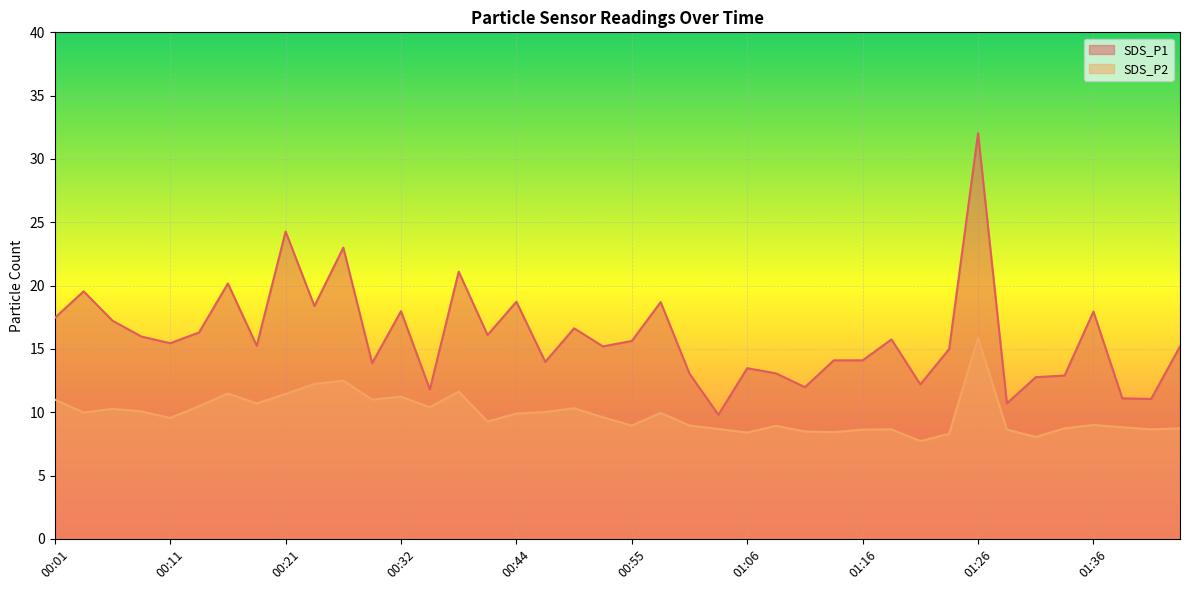

Is the value of SDS_P1 at 00:16 greater than the value of SDS_P2 at 00:41?

Yes